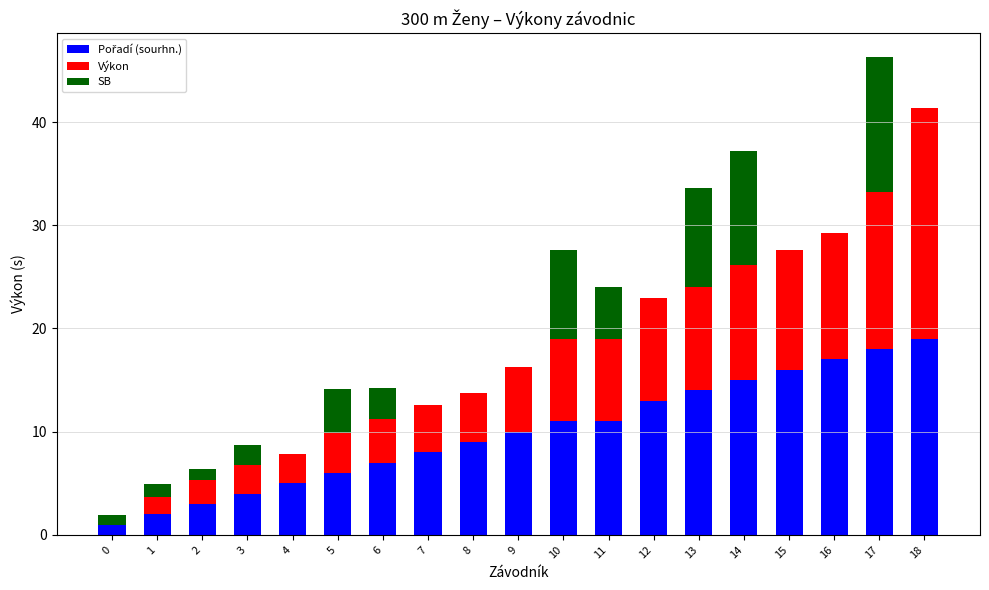

What is the total value across all series at 11?

24.0